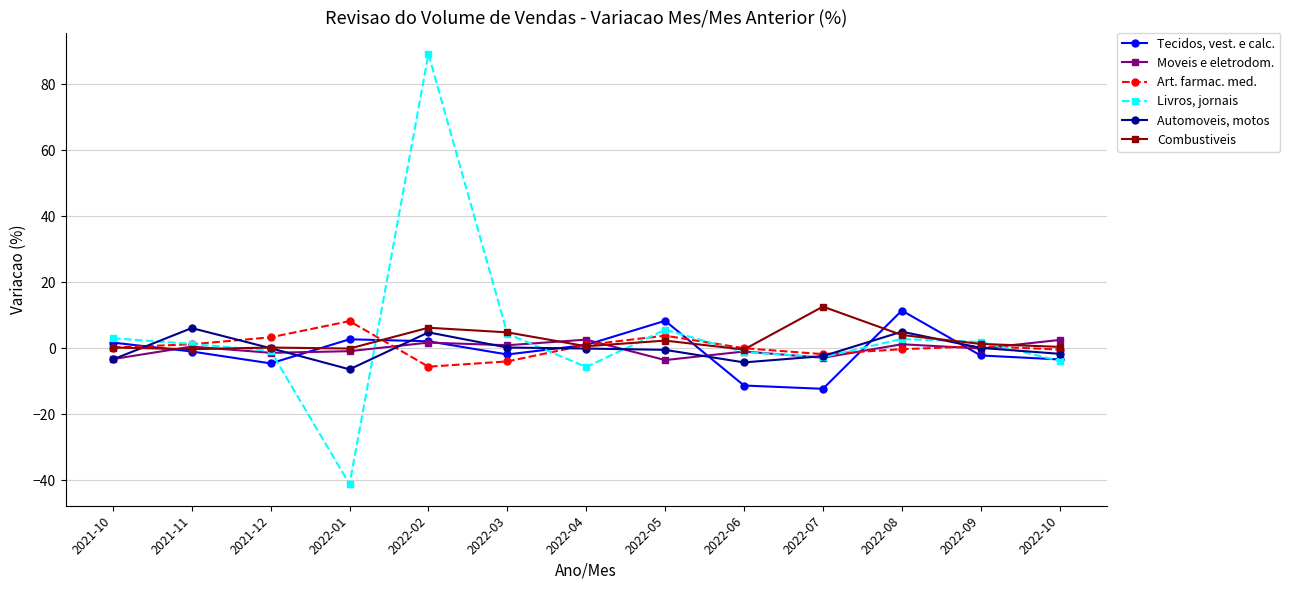

How many categories are shown in the chart?

13